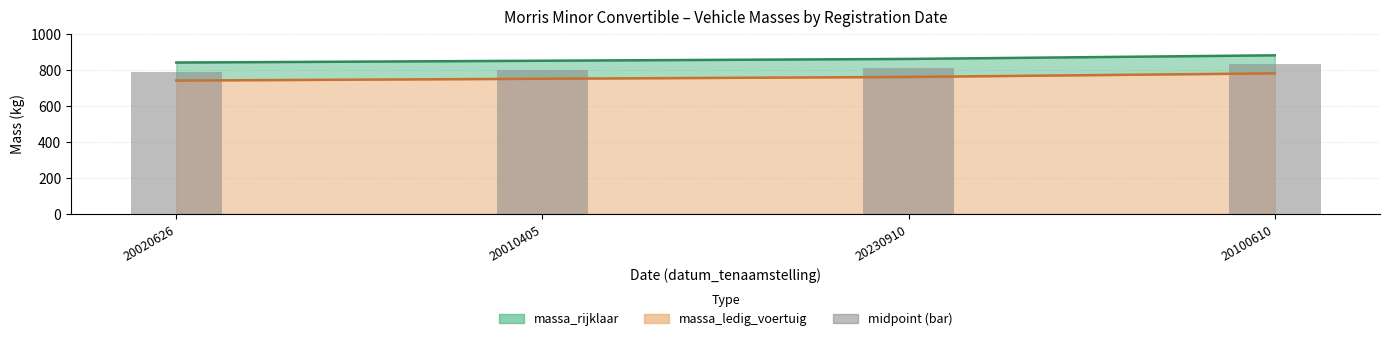

Approximately how many times larger is the value at 20100610 compared to 20020626?

1.1